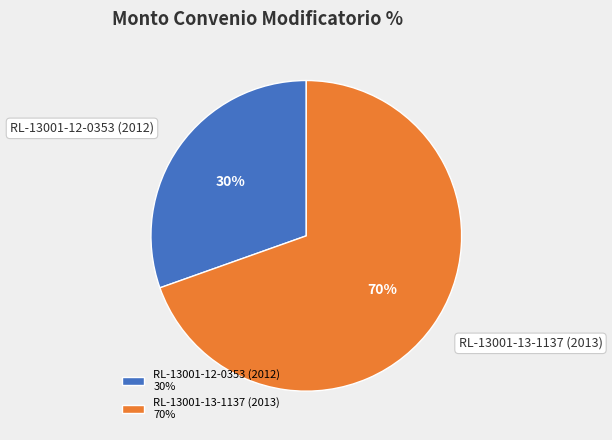

To the nearest percent, what is the average slice percentage?

50%